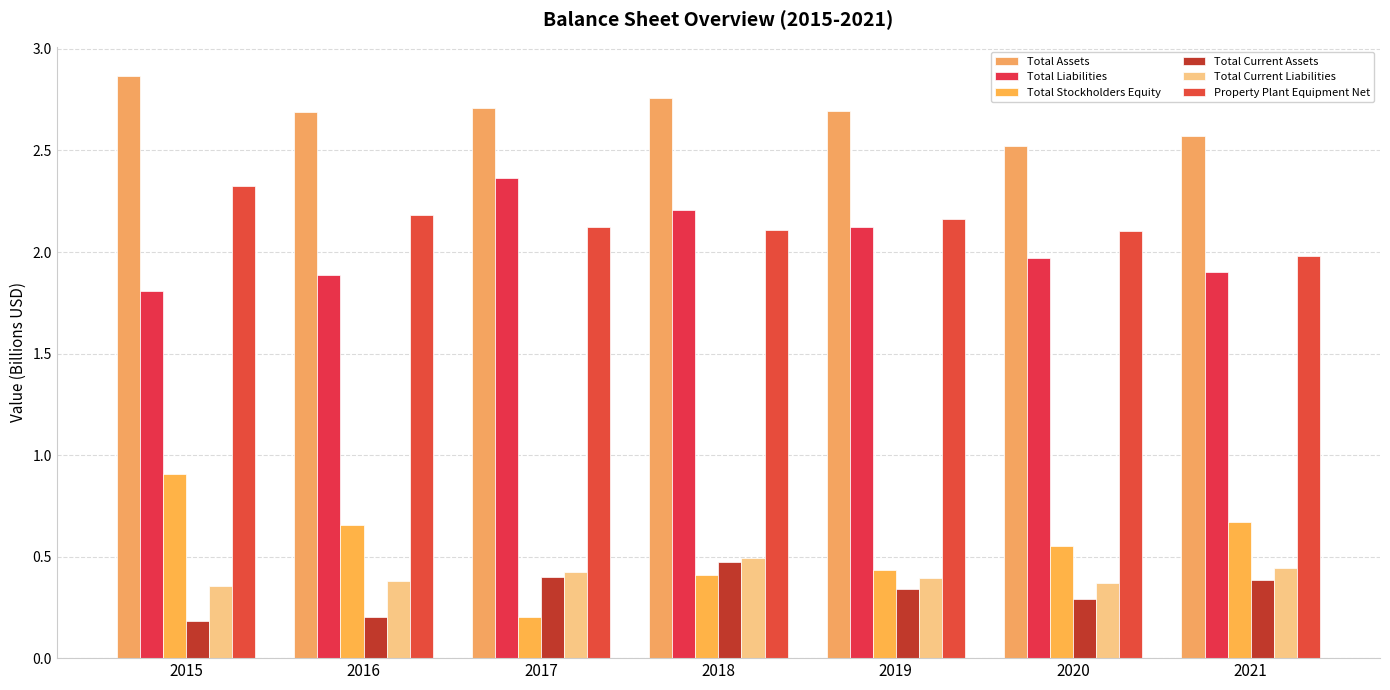

Between 2017 and 2021, which is larger?

2017